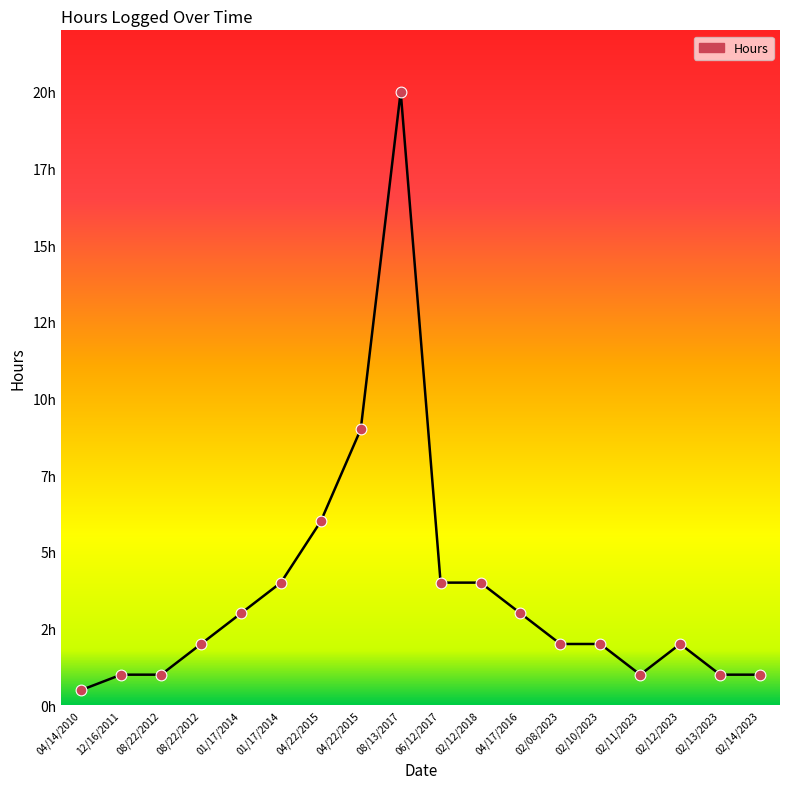

Is this an area chart (filled region under the line)?

Yes